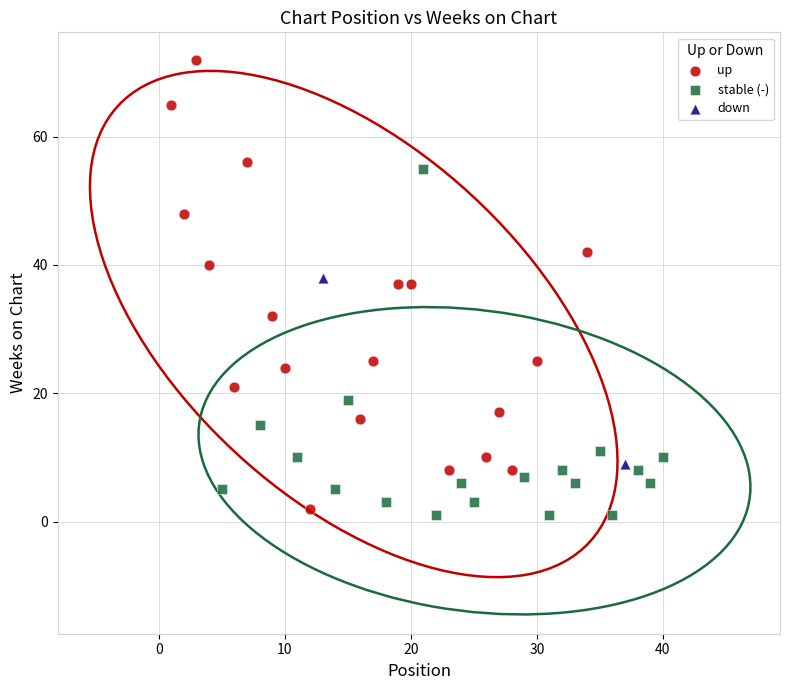

Which series contains the highest Y value?

up